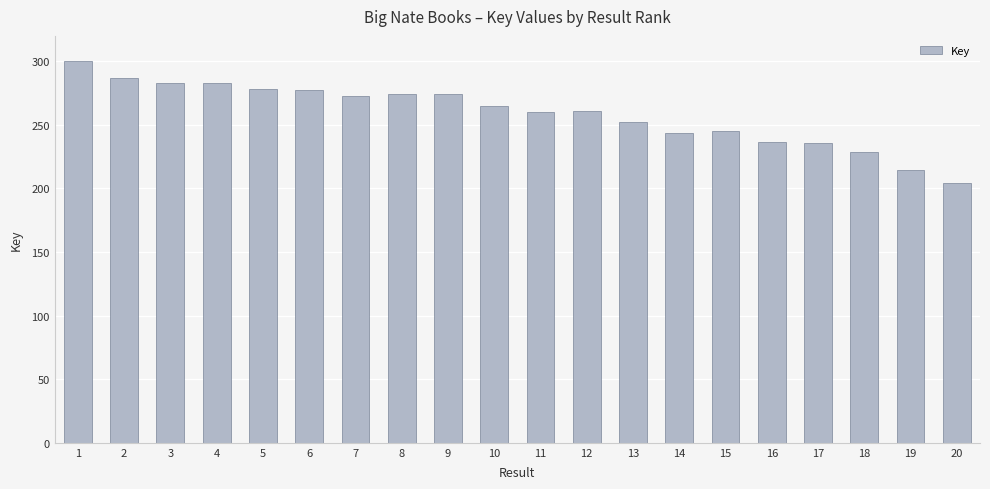

Is it true that the value at 16 is 236.3?

True